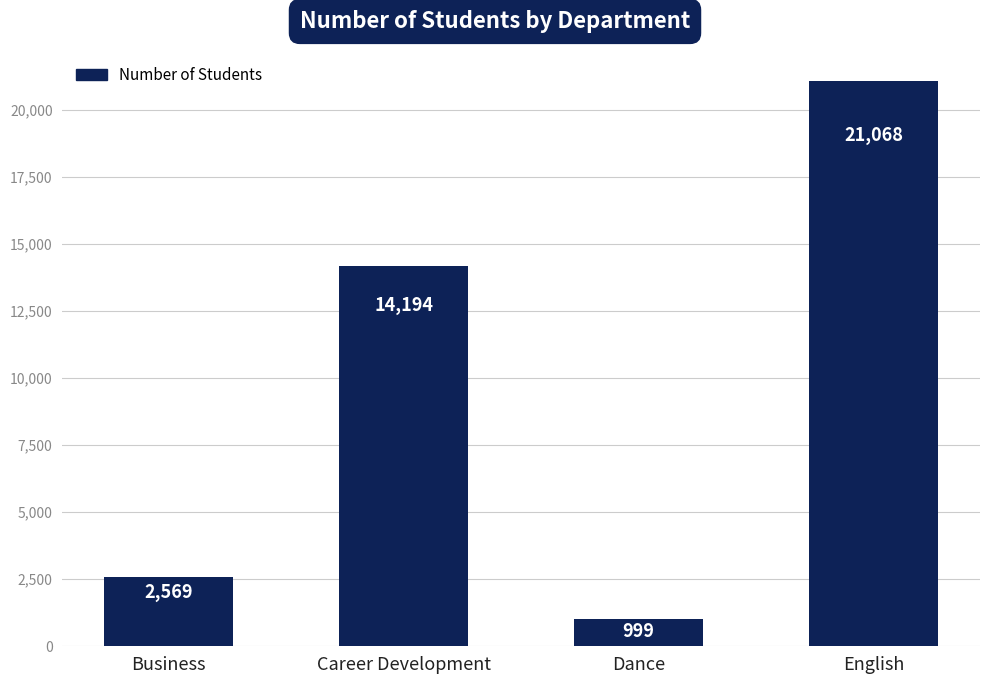

What is the smallest value displayed?

999